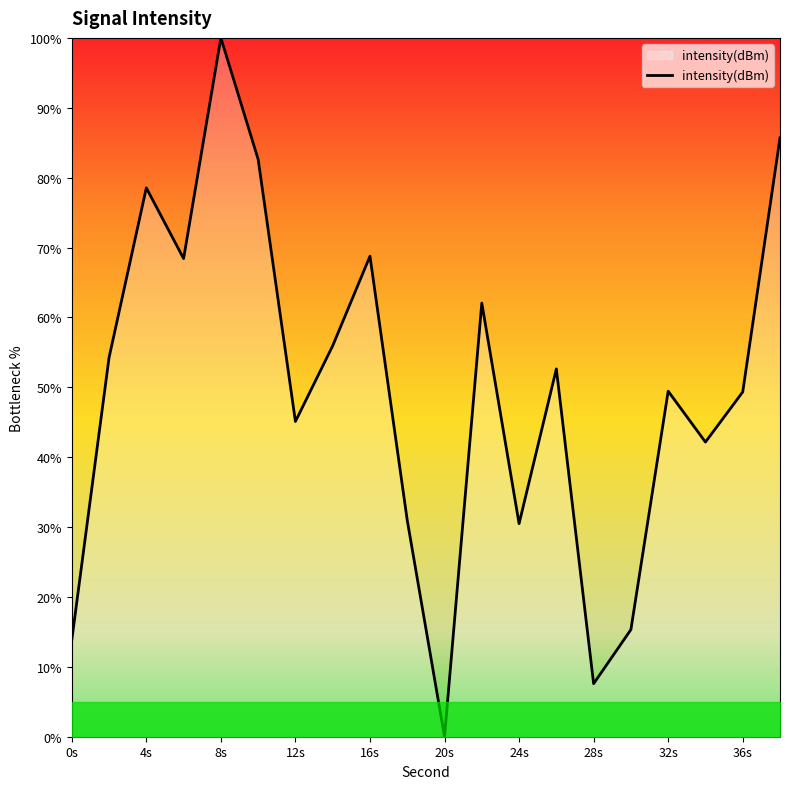

What is the greatest value displayed?

100.0